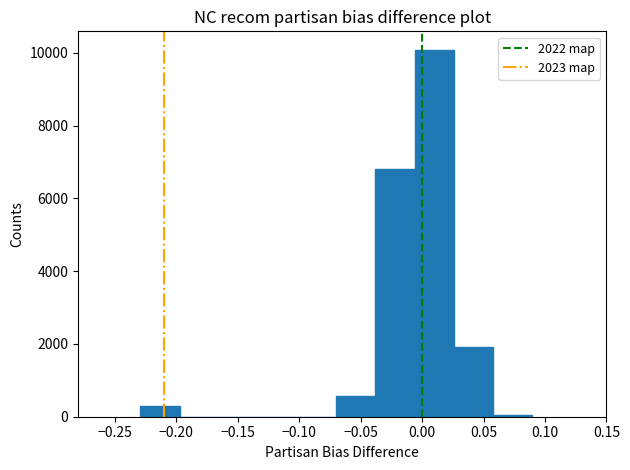

Which range on the x-axis has the tallest bar?

-0.005 to 0.025